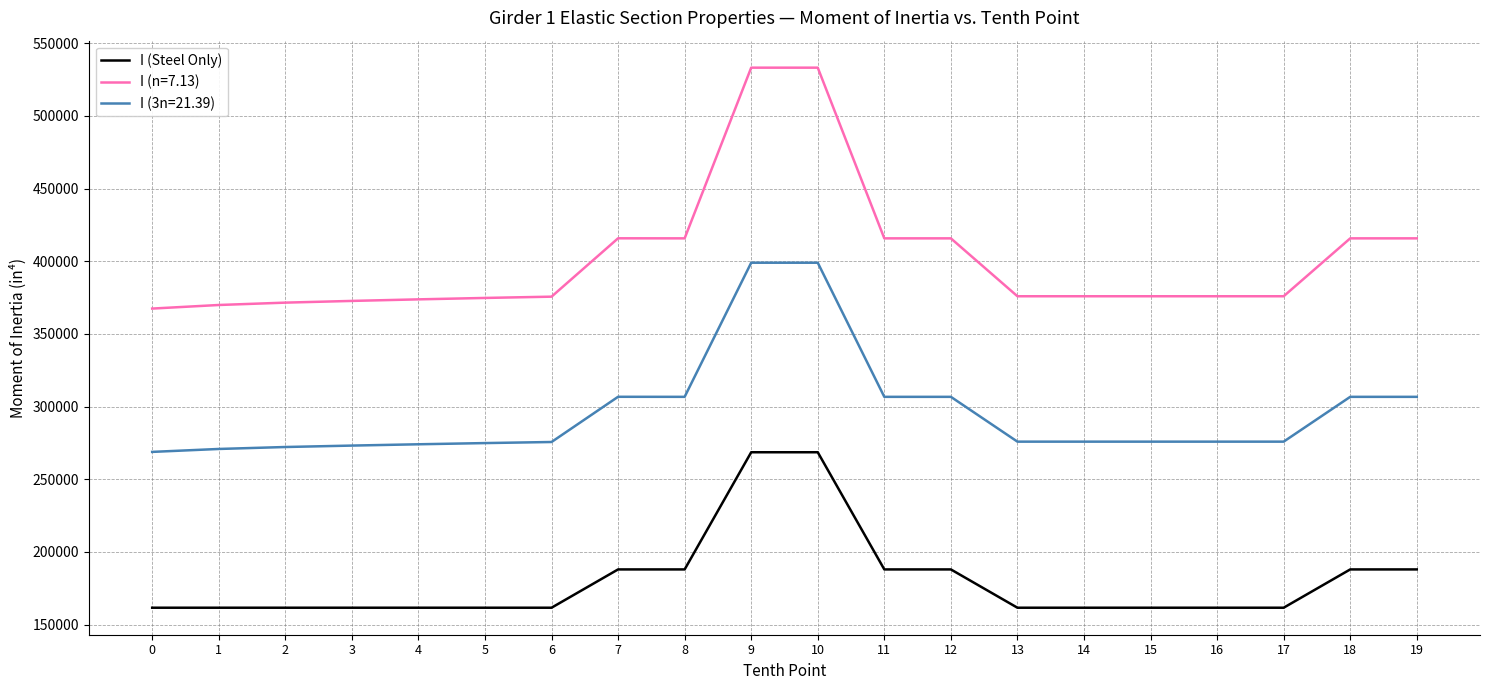

What is the difference between the I (Steel Only) values at 12 and 14?

26344